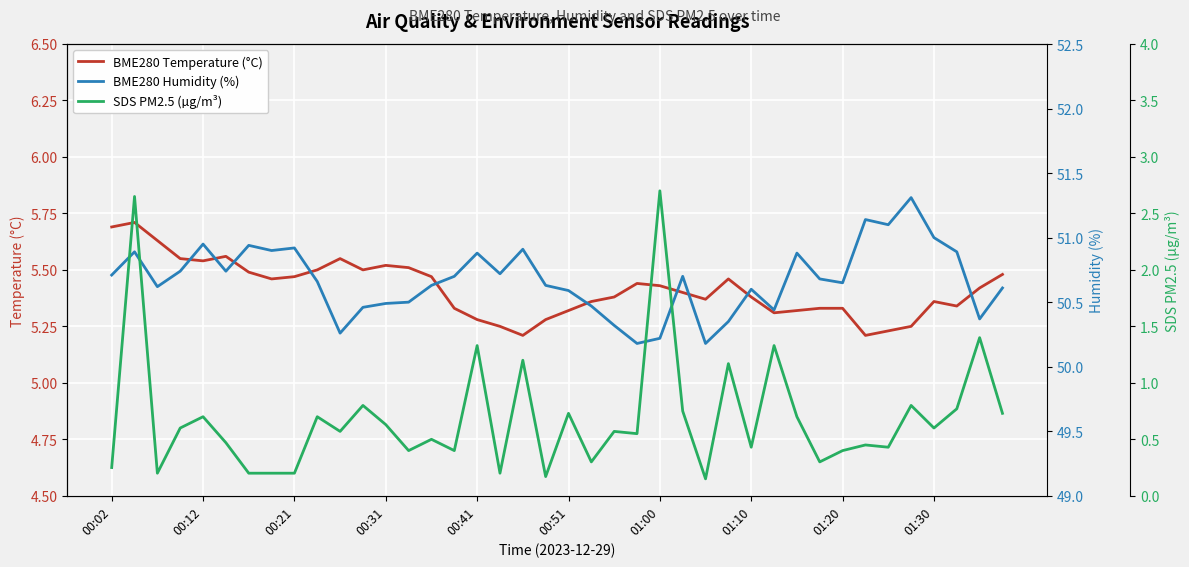

The BME280 Temperature (°C) series shows 8.9 at 01:00. True or false?

False